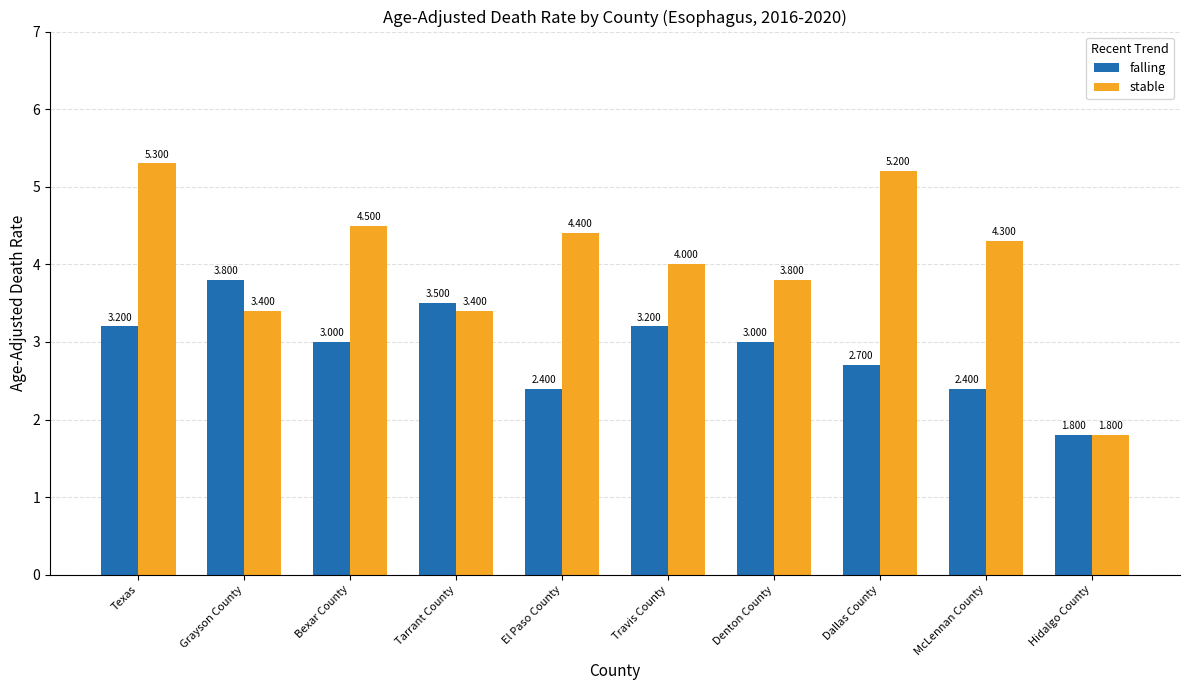

What are all the series names shown in the legend?

falling, stable